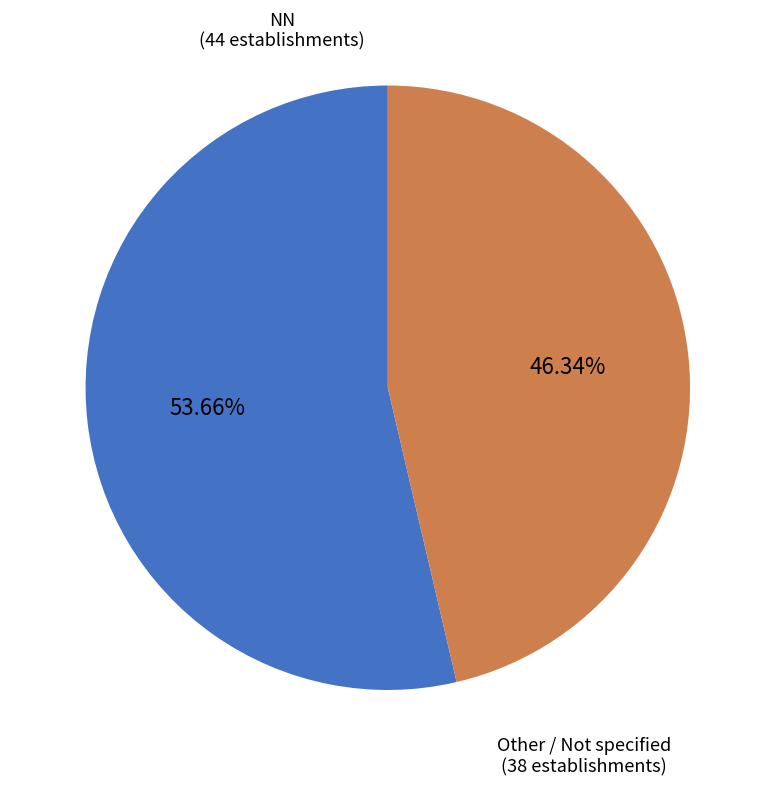

Is there any slice that represents more than half of the pie?

Yes